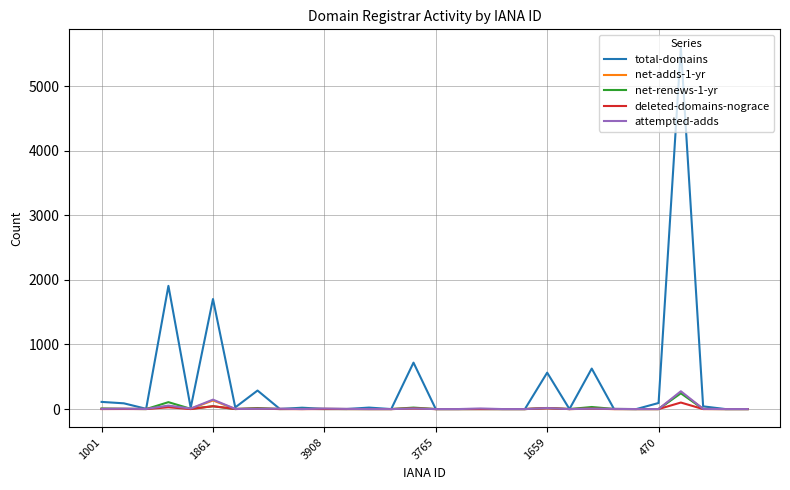

What are all the series names shown in the legend?

total-domains, net-adds-1-yr, net-renews-1-yr, deleted-domains-nograce, attempted-adds